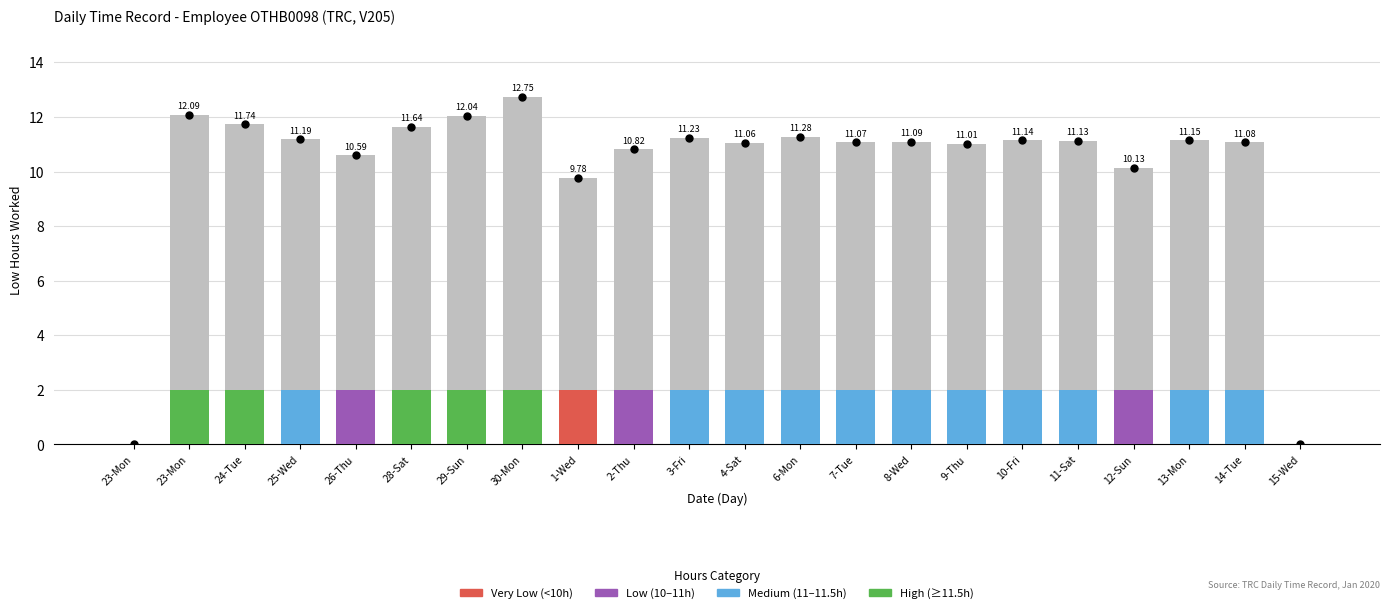

Approximately how many times larger is the value at 13-Mon compared to 12-Sun?

1.1